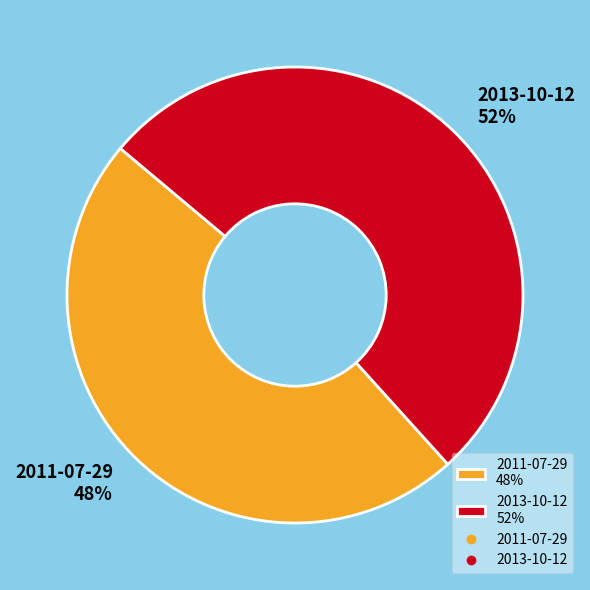

Is it true that 2013-10-12 is 65% of the pie?

False